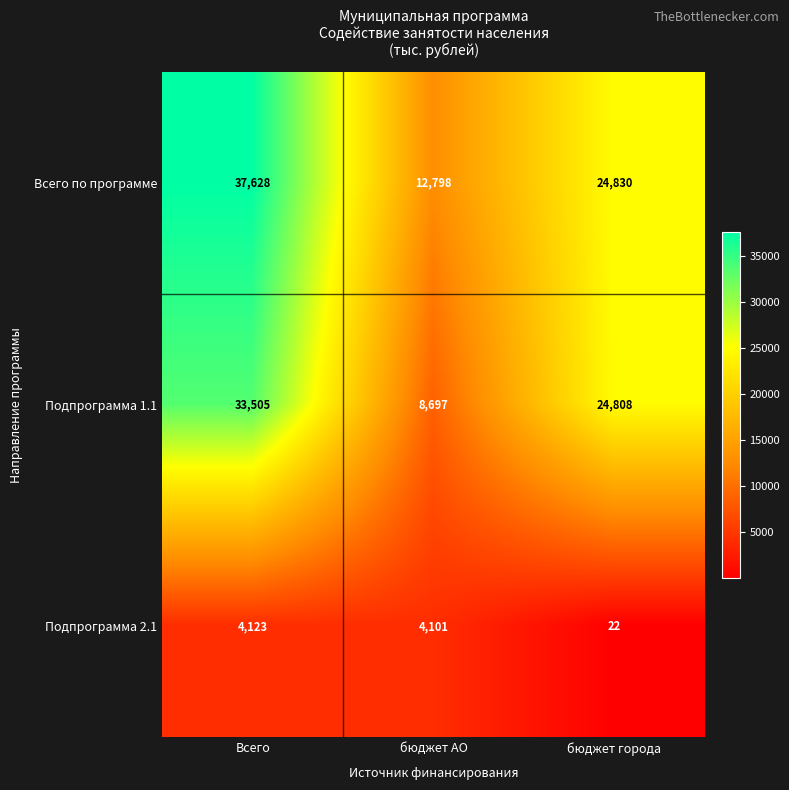

Is it true that Подпрограмма 1.1 equals 5119 at бюджет города?

False